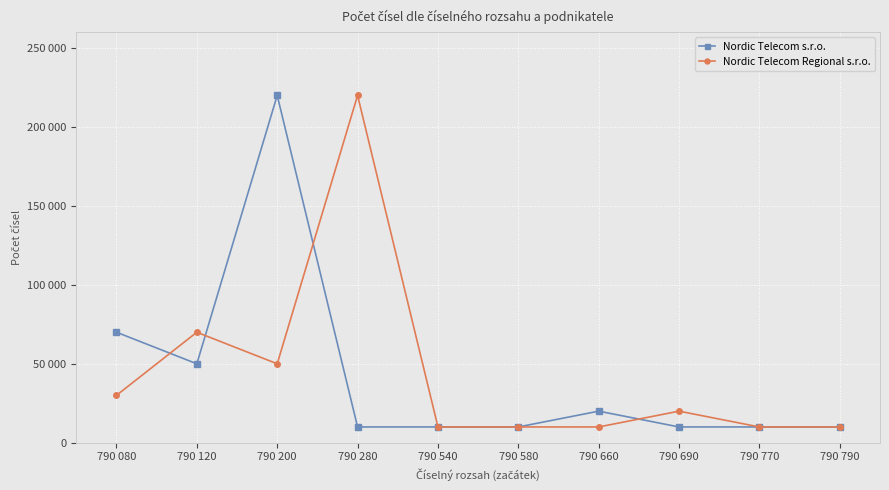

What are all the series names shown in the legend?

Nordic Telecom s.r.o., Nordic Telecom Regional s.r.o.